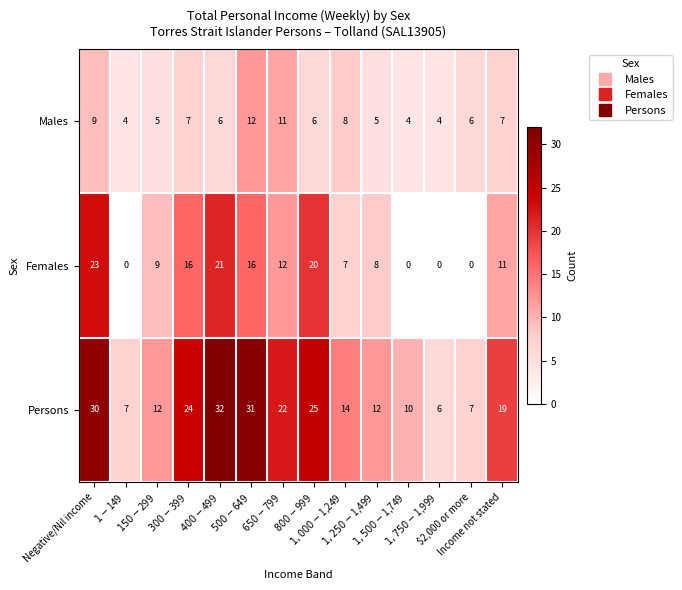

What is the difference between the maximum and minimum values in the Females series?

23